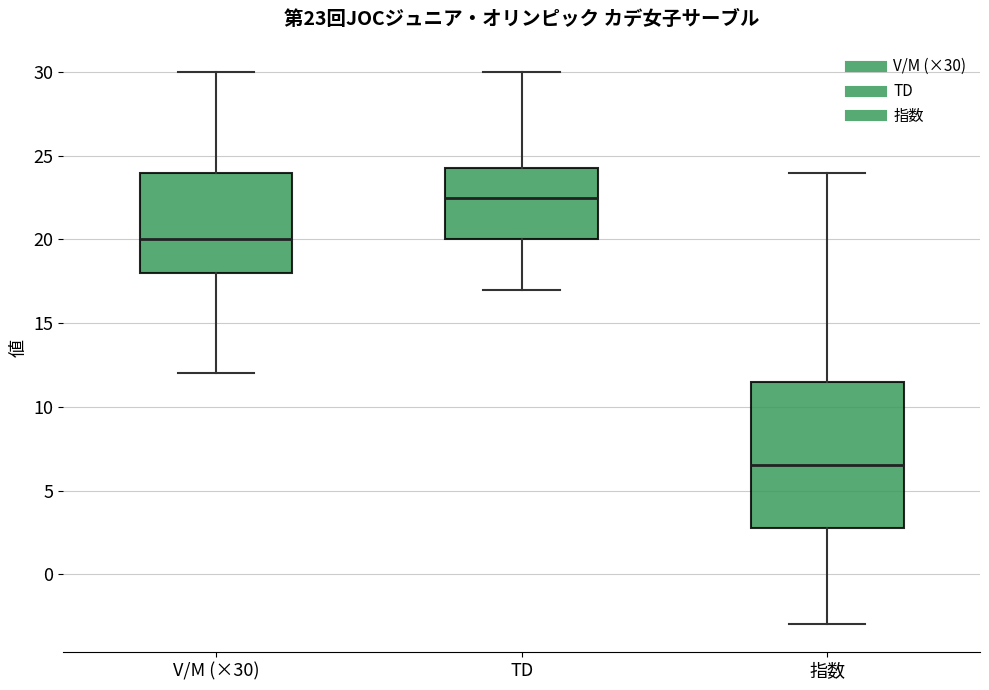

Which box is the tallest, from its lower edge to its upper edge?

指数